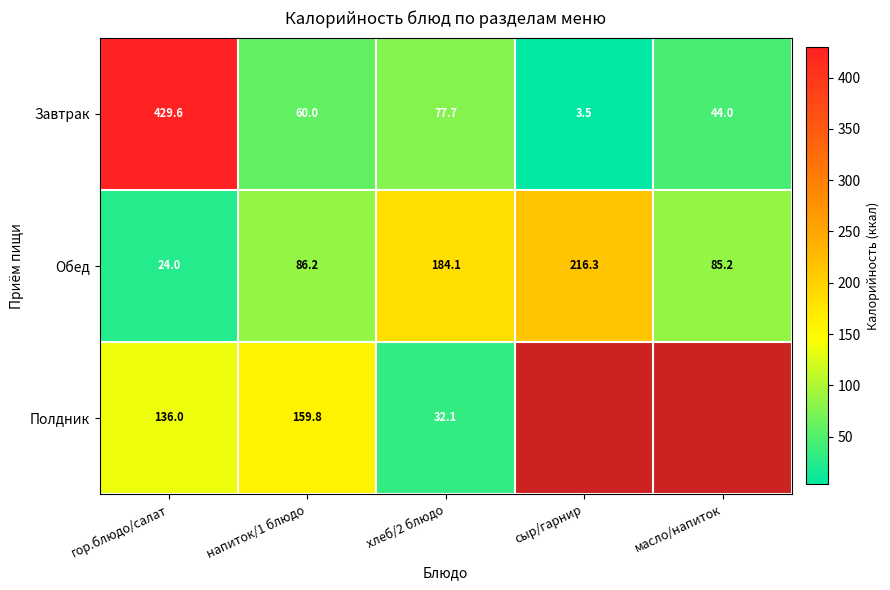

What is the sum of all Обед values?

595.8